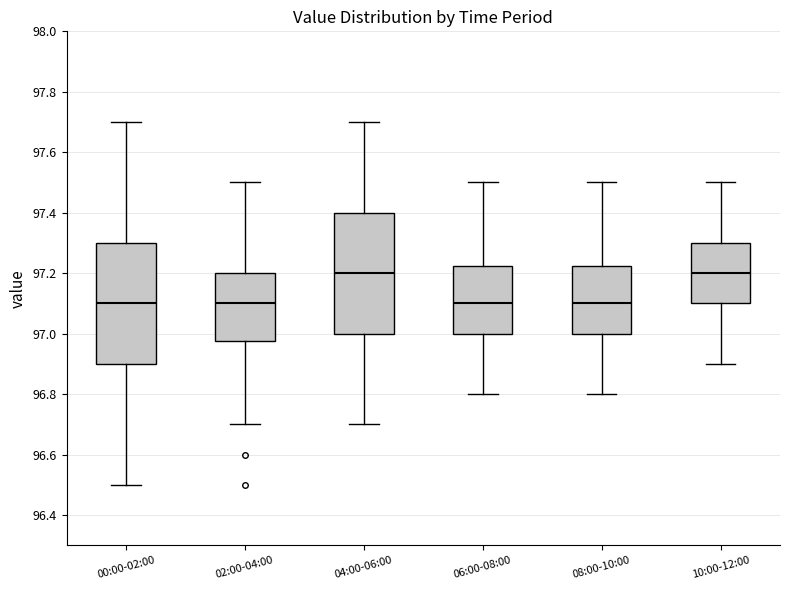

Where does the median line of the box for 02:00-04:00 sit on the y-axis? The values are not printed on the chart, so give them approximately, as read against the axis.

97.10